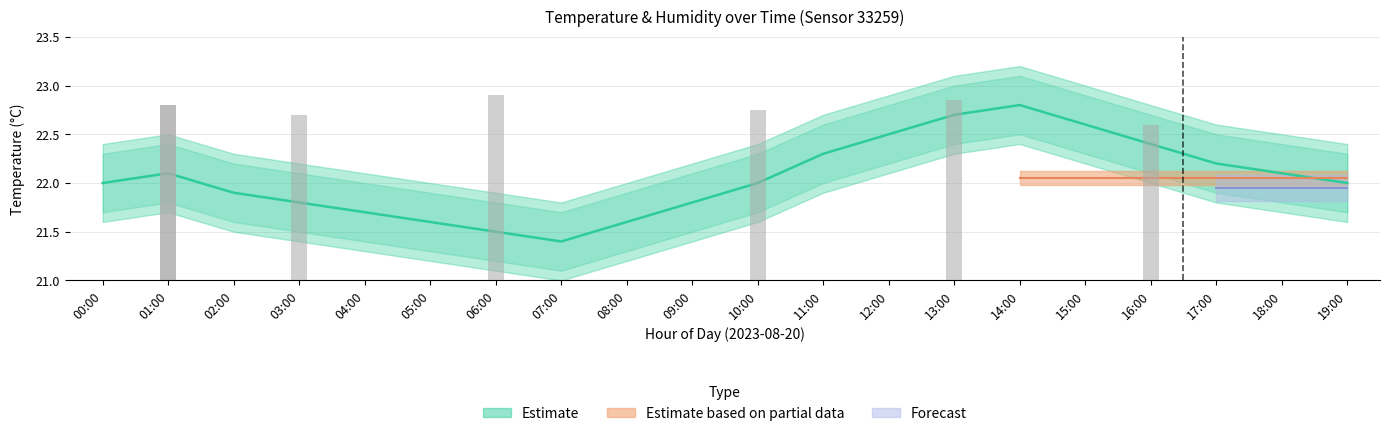

Reading left to right, extract all data points from this chart.

00:00=22.0	01:00=22.1	02:00=21.9	03:00=21.8	04:00=21.7	05:00=21.6	06:00=21.5	07:00=21.4	08:00=21.6	09:00=21.8	10:00=22.0	11:00=22.3	12:00=22.5	13:00=22.7	14:00=22.8	15:00=22.6	16:00=22.4	17:00=22.2	18:00=22.1	19:00=22.0